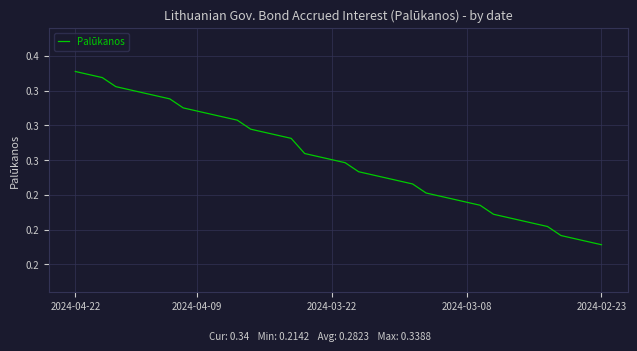

Is this an area chart (filled region under the line)?

No